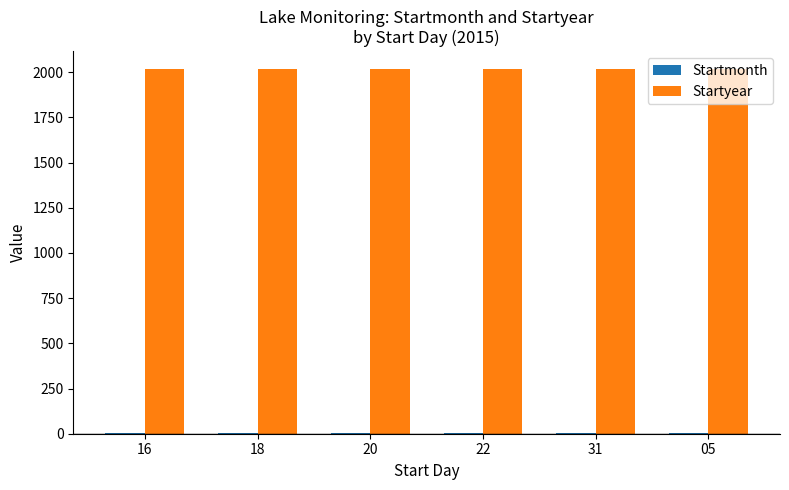

The value of Startyear at 18 is 696. True or false?

False